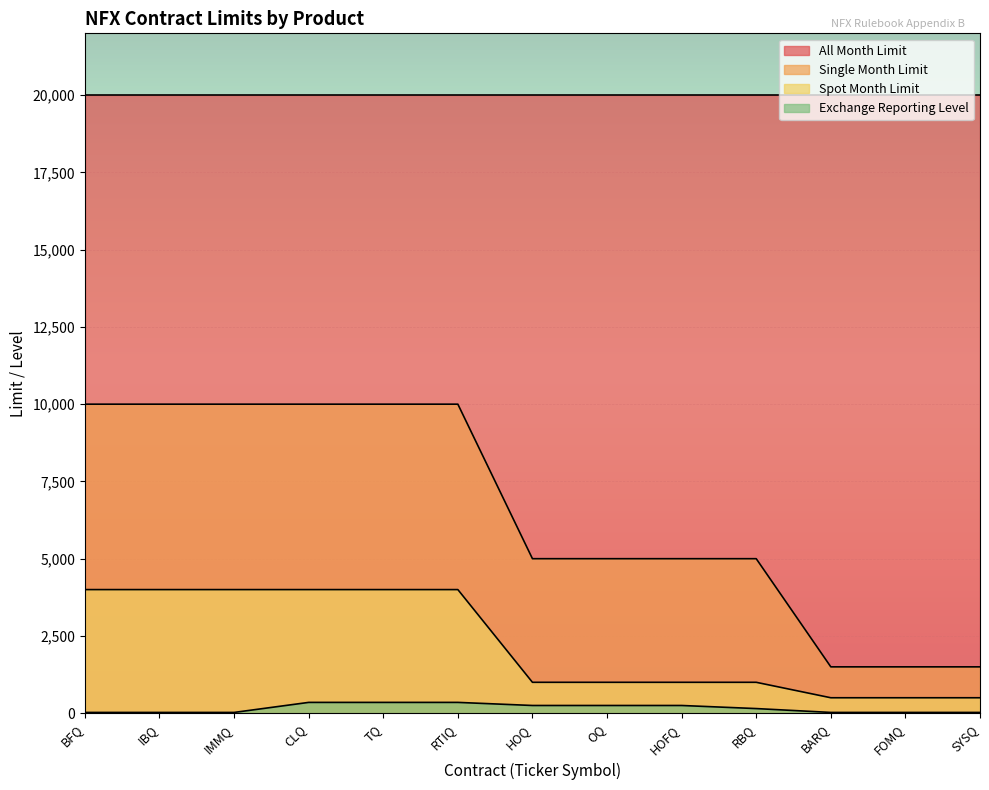

True or false: Spot Month Limit and Single Month Limit intersect in this chart.

False